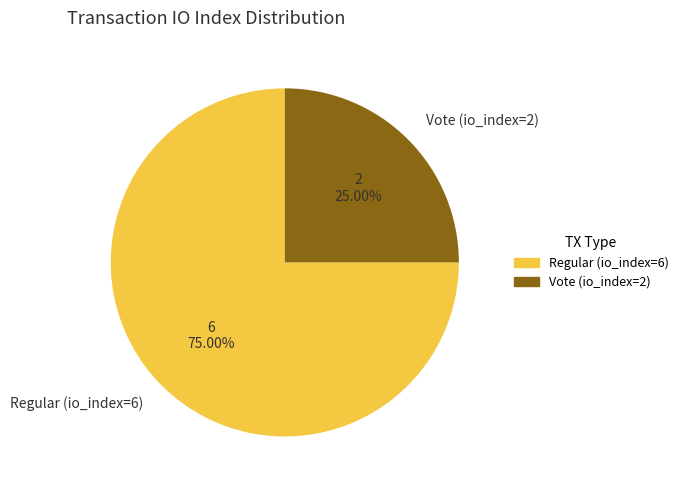

How many slices are in this pie chart?

2